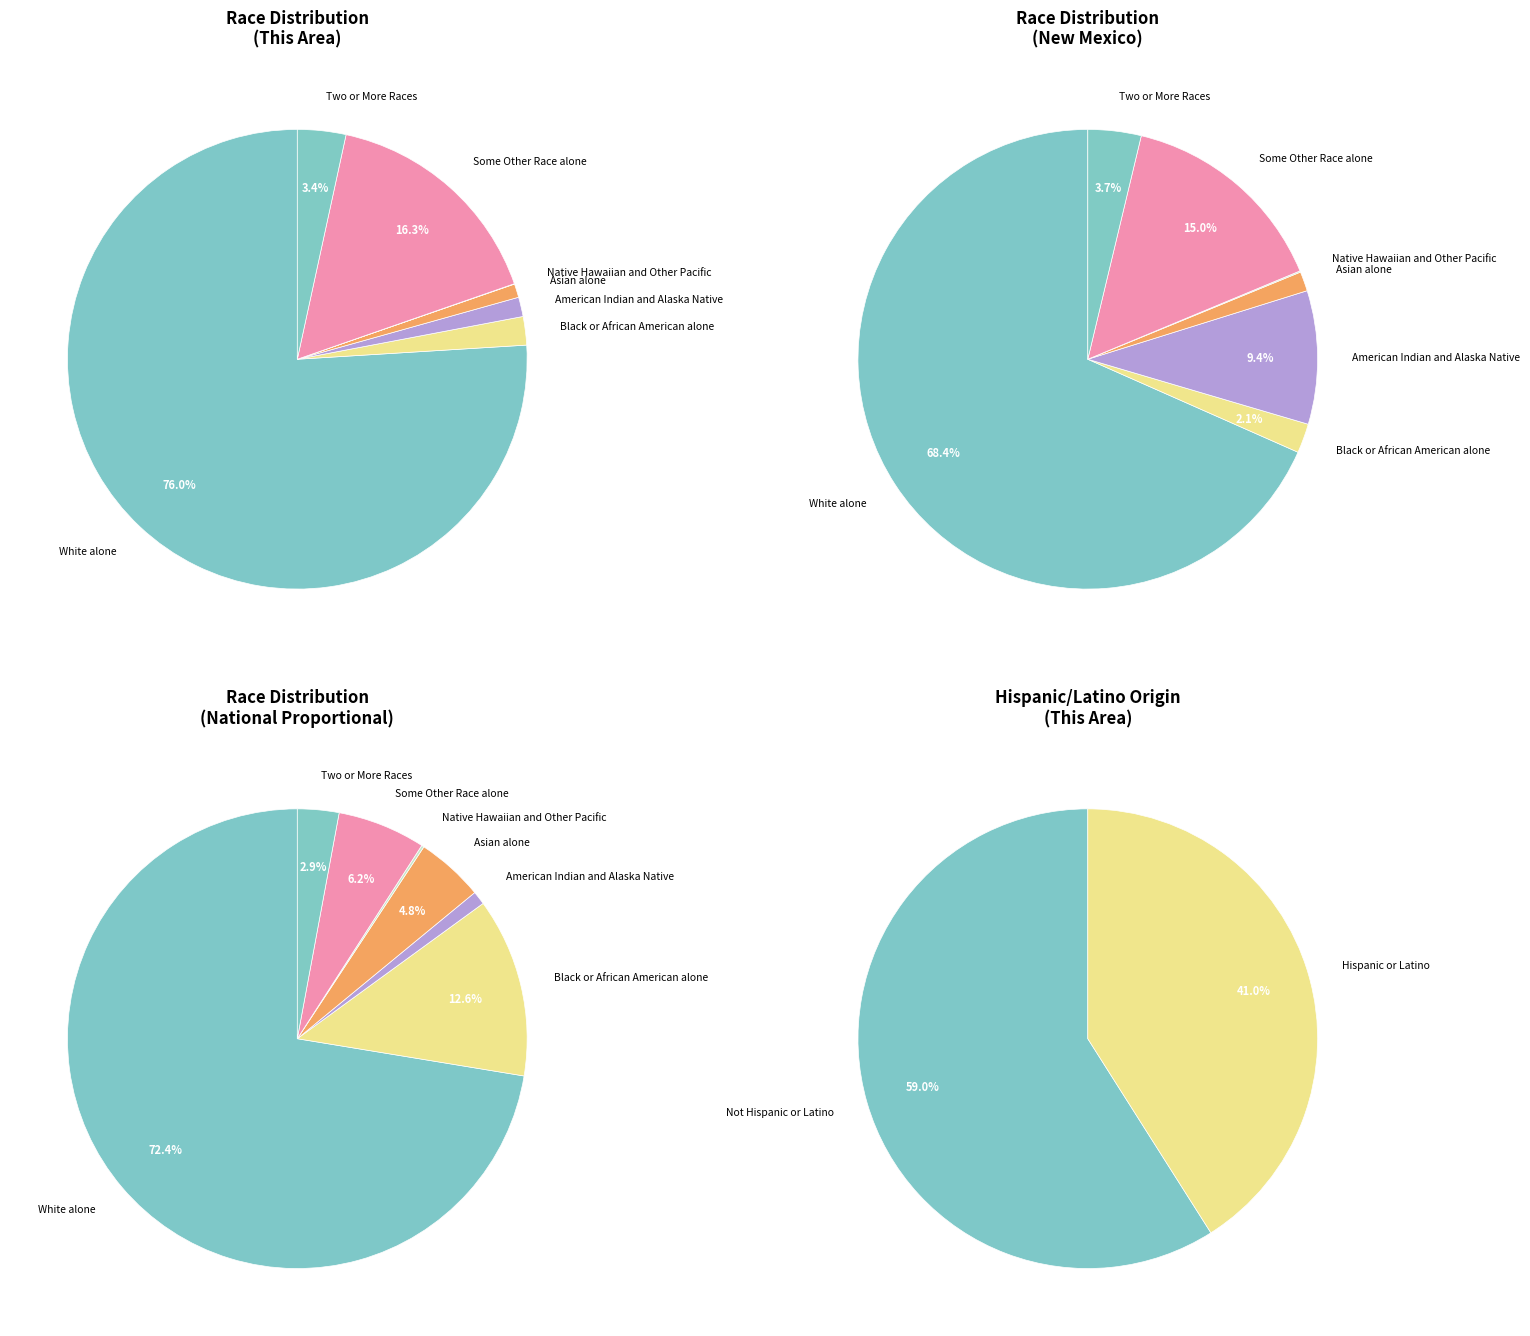

Do Native Hawaiian and Other Pacific and White alone together represent more than half of the pie?

Yes